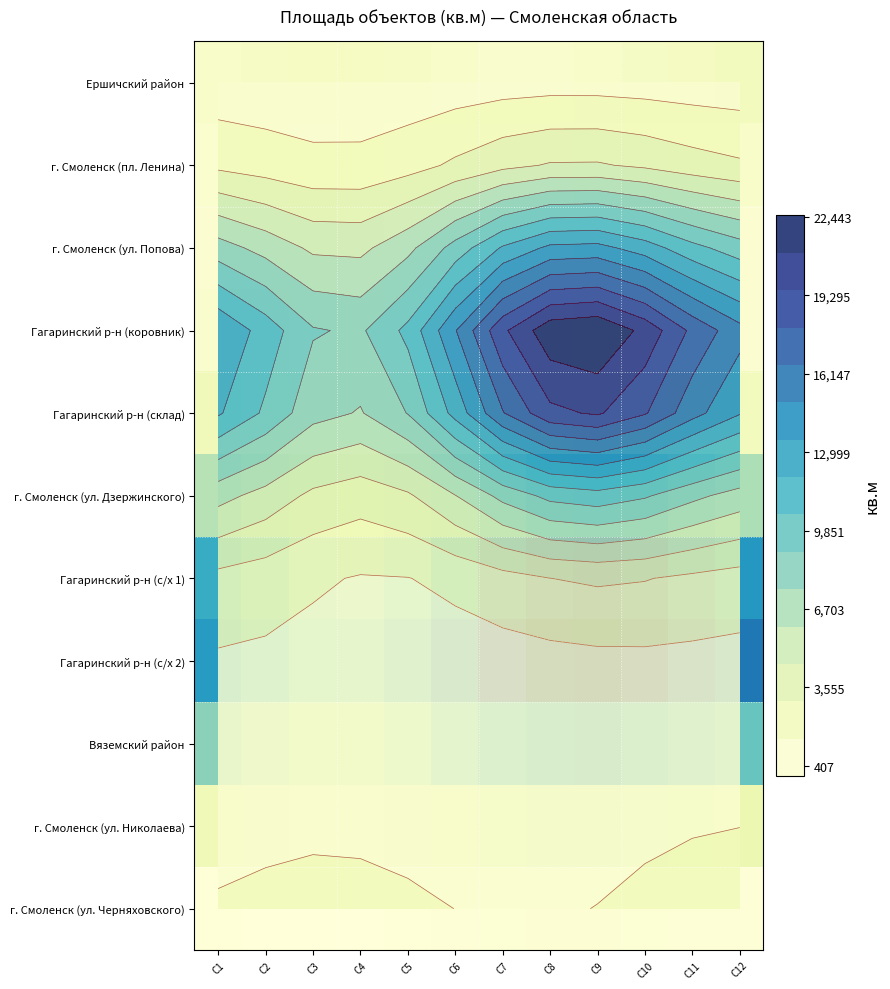

How many distinct data groups are displayed?

11